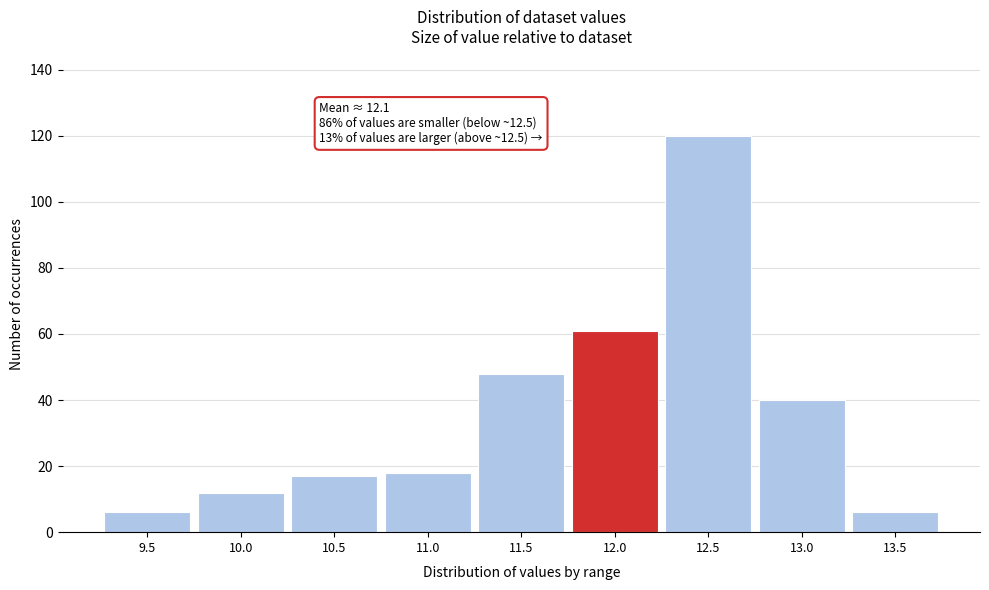

Reading left to right, what are all the values shown in this chart?

6	12	17	18	48	61	120	40	6